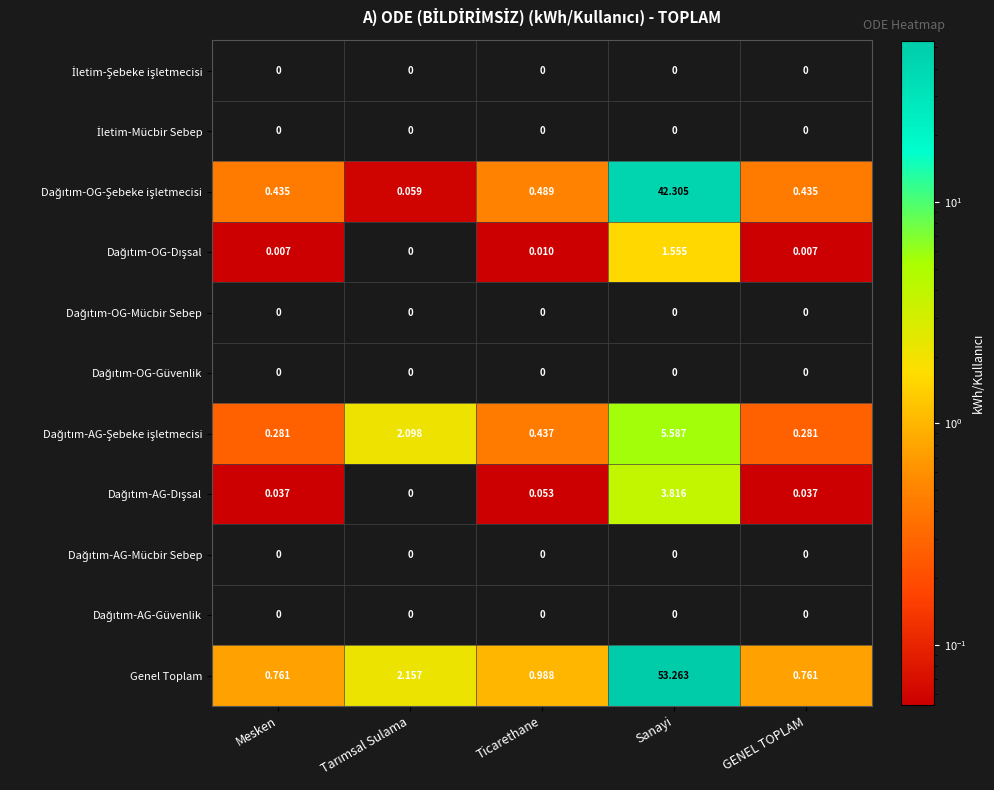

Which series has the largest total across all categories?

Genel Toplam